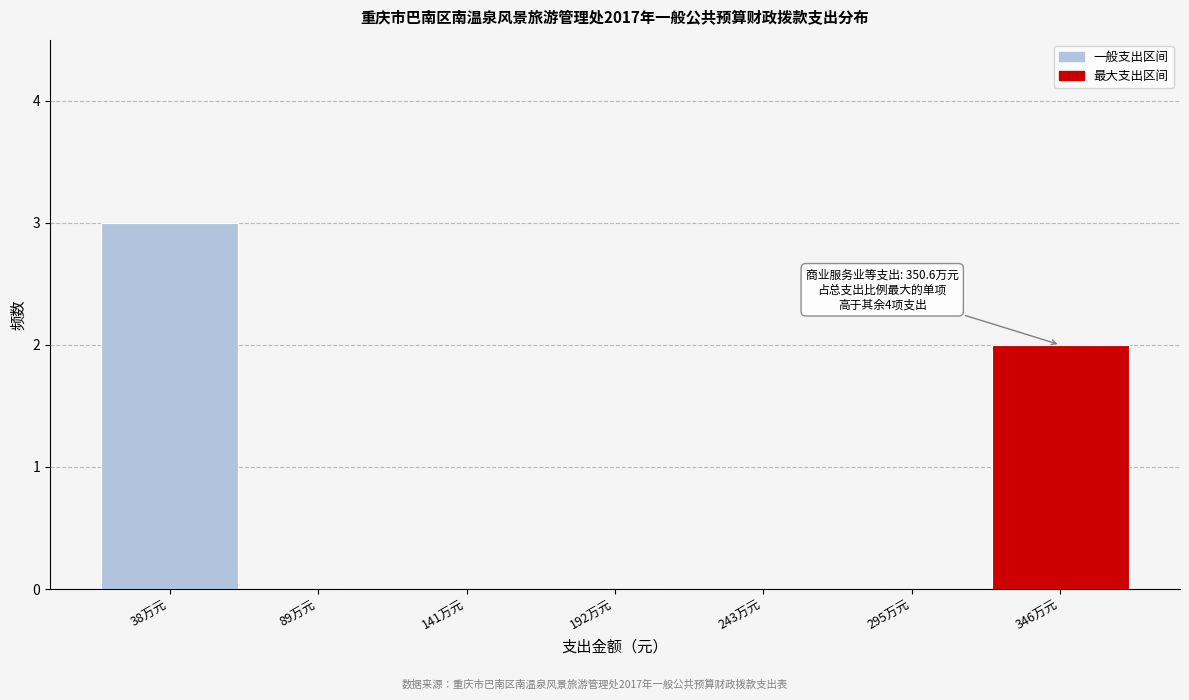

Reading left to right, what are all the values shown in this chart?

38万元=3	89万元=0	141万元=0	192万元=0	243万元=0	295万元=0	346万元=2